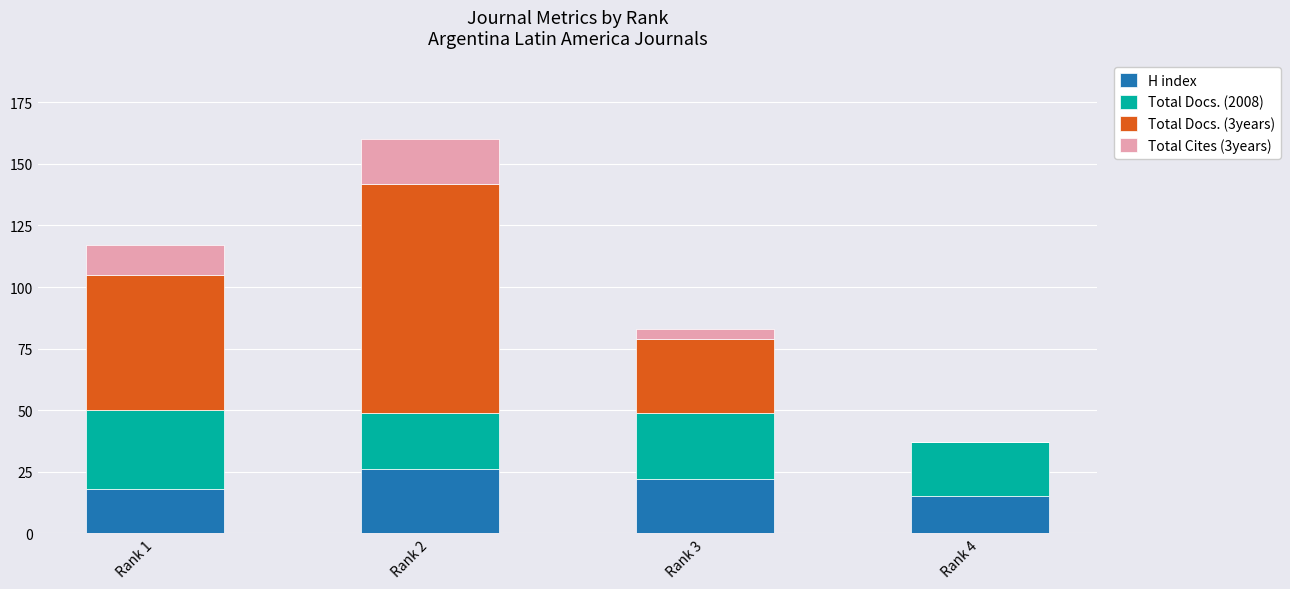

At which label does H index reach its peak?

Rank 2